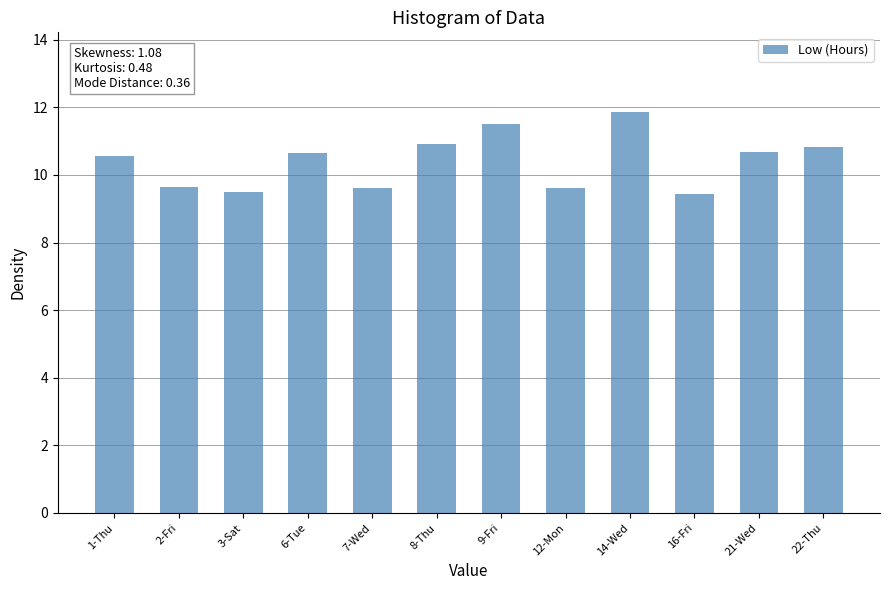

What is the value of the 1st bar from the left?

10.6